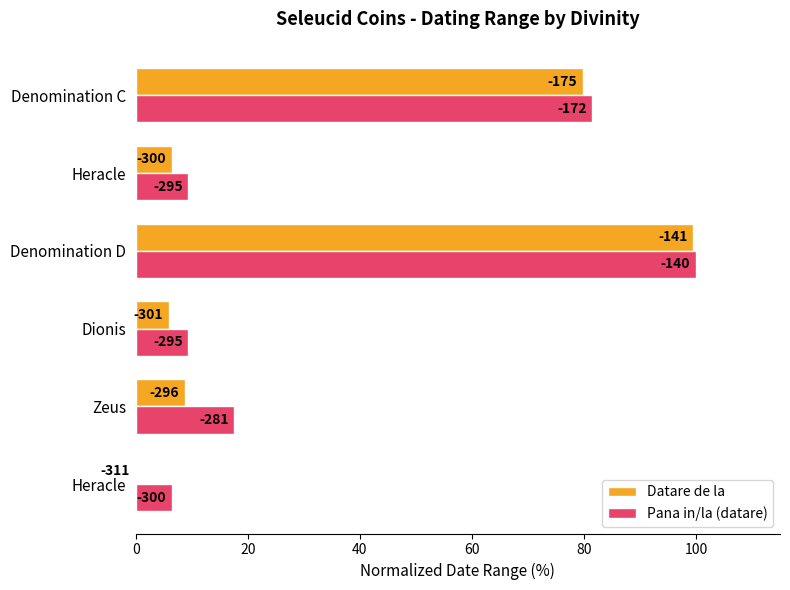

What are all the series names shown in the legend?

Datare de la, Pana in/la (datare)